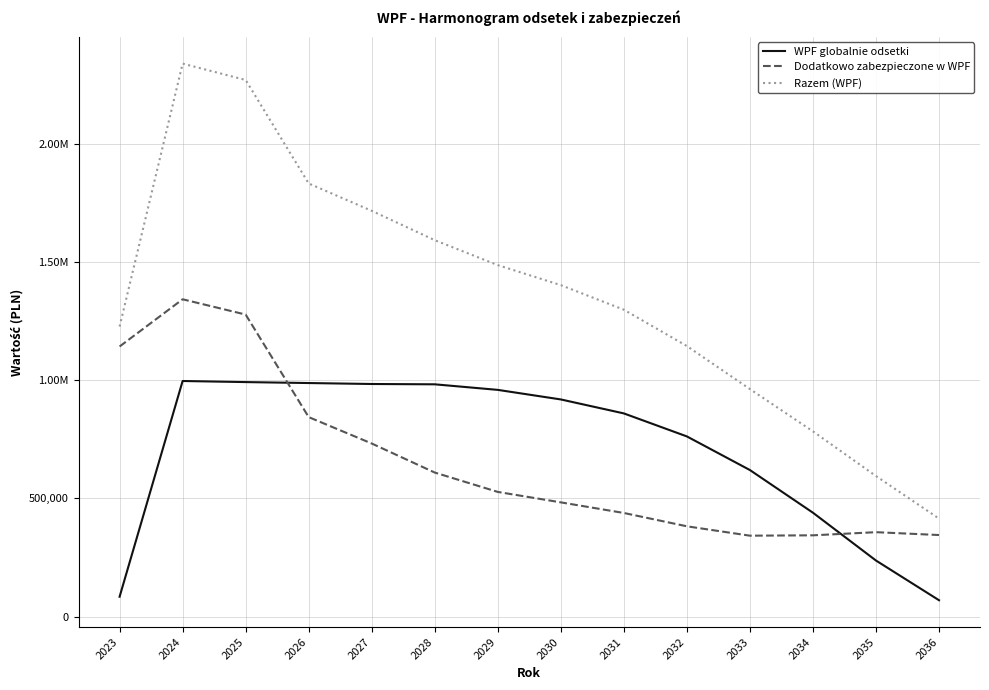

What is the spread (max minus min) of values at 2035?

357318.4